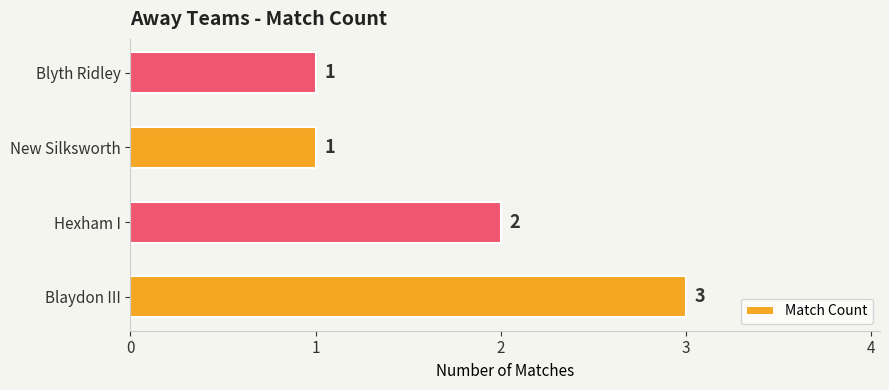

The chart shows a value of 2 at Blyth Ridley. True or false?

False